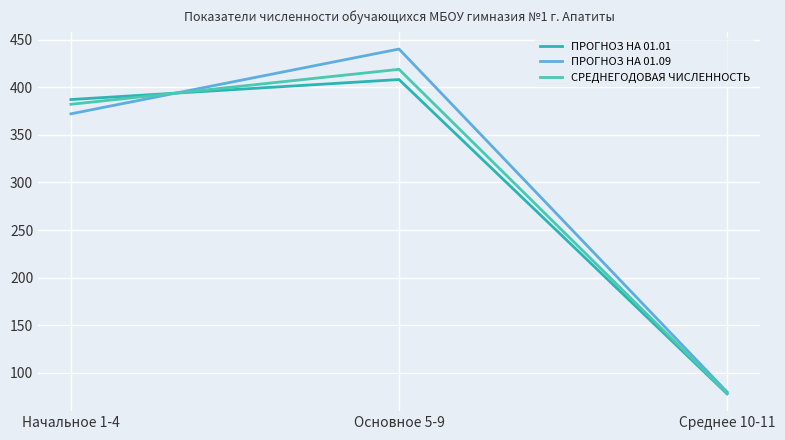

How many lines are shown in the chart?

3